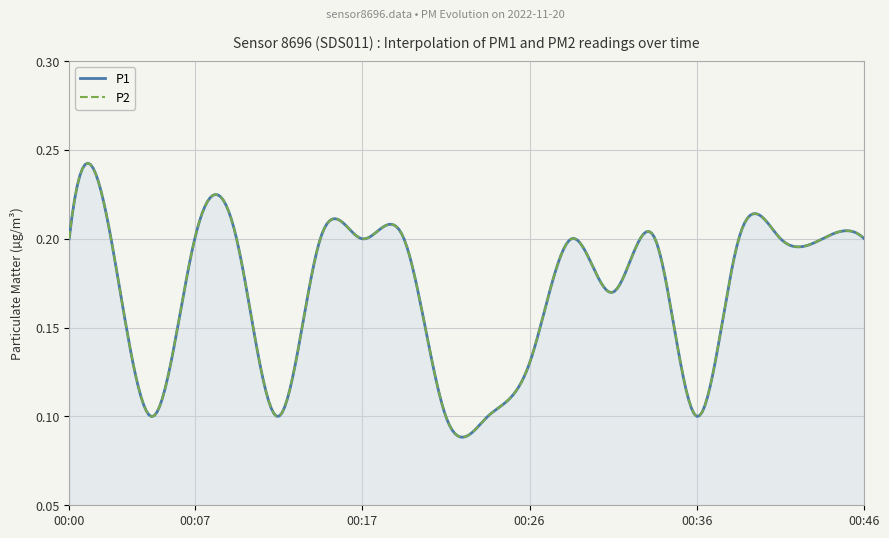

What is the total value across all series at 00:19?

0.4